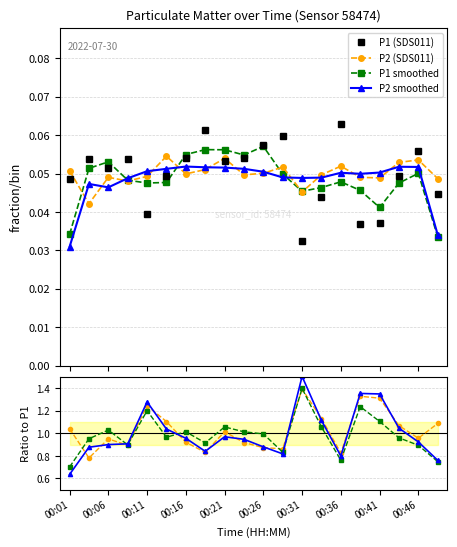

The value of P2 smoothed at 00:01 is 0.3. True or false?

False